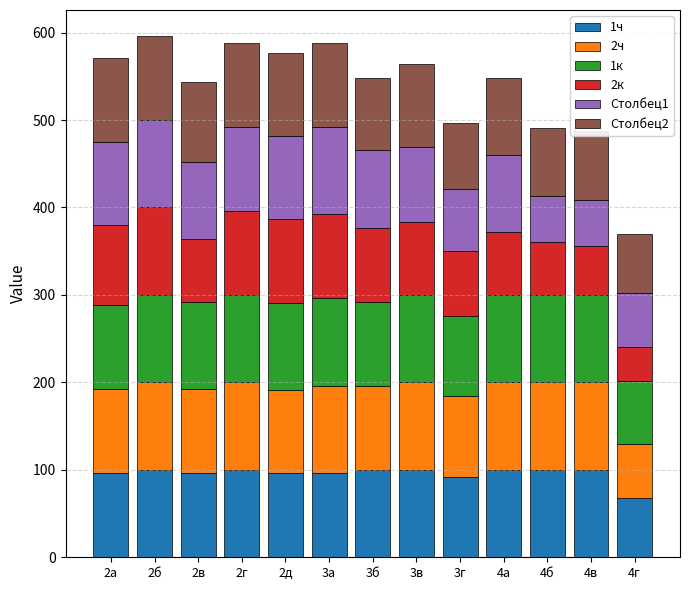

At which label does 1ч reach its minimum?

4г